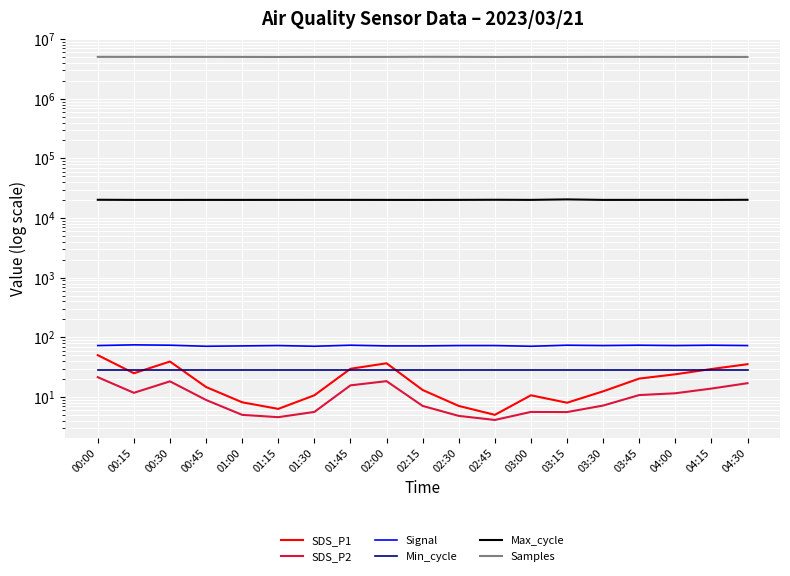

Rank the series by their maximum value, from highest to lowest.

Samples, Max_cycle, Signal, SDS_P1, Min_cycle, SDS_P2